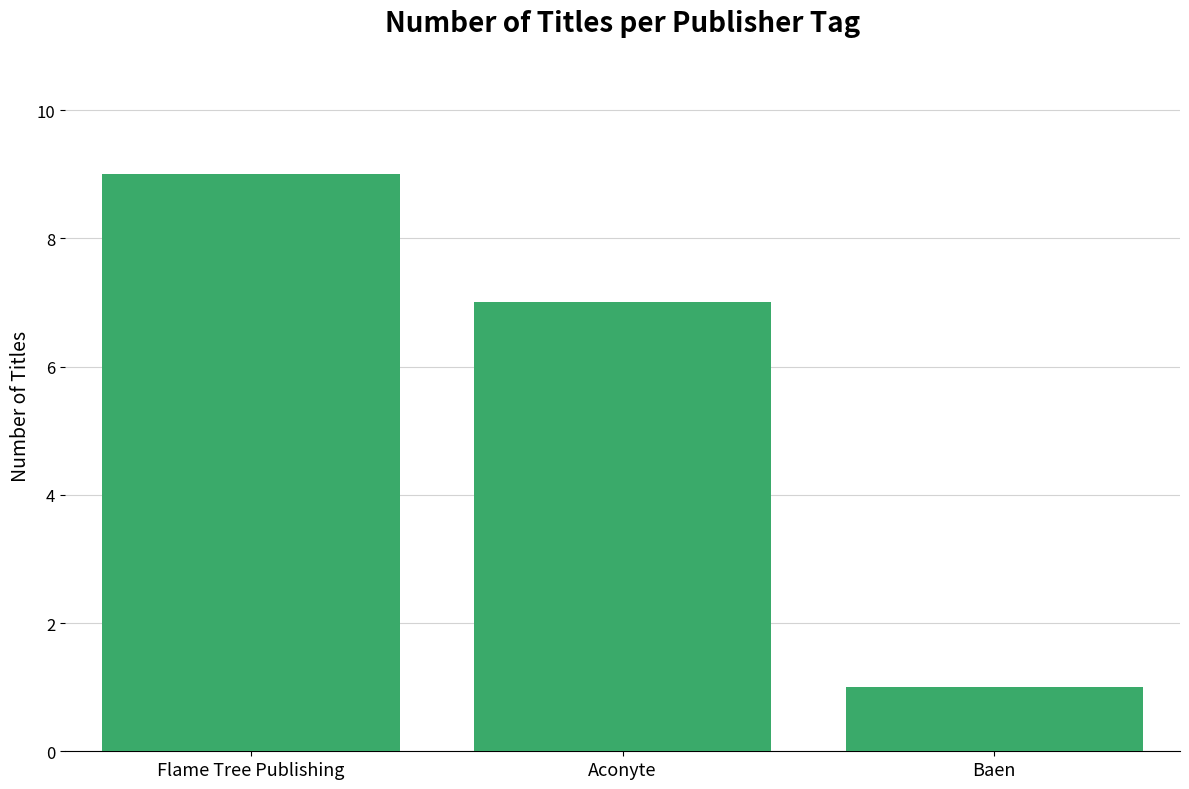

What is the difference between the values at Aconyte and Flame Tree Publishing?

2